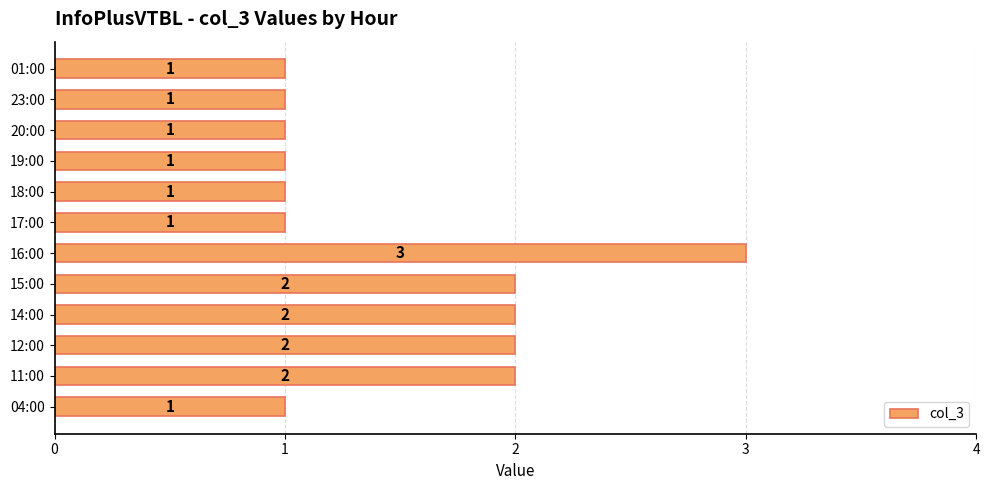

Are the bars horizontal?

Yes